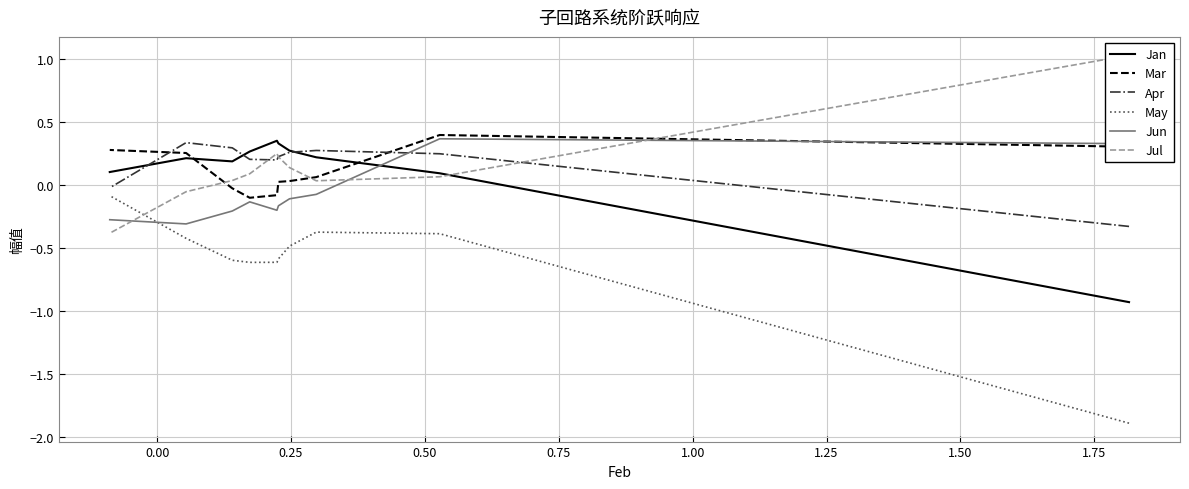

List the series in order of their peak value, lowest first.

May, Apr, Jan, Jun, Mar, Jul